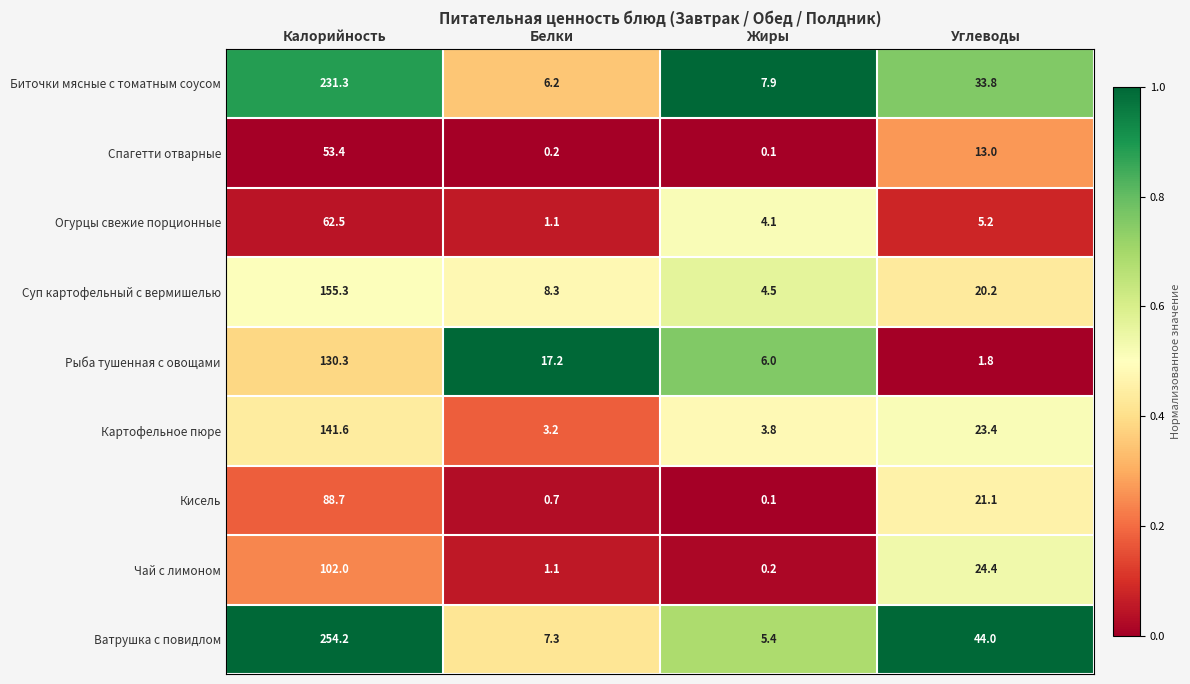

True or false: Ватрушка с повидлом has a value of 3.5 at Жиры.

False